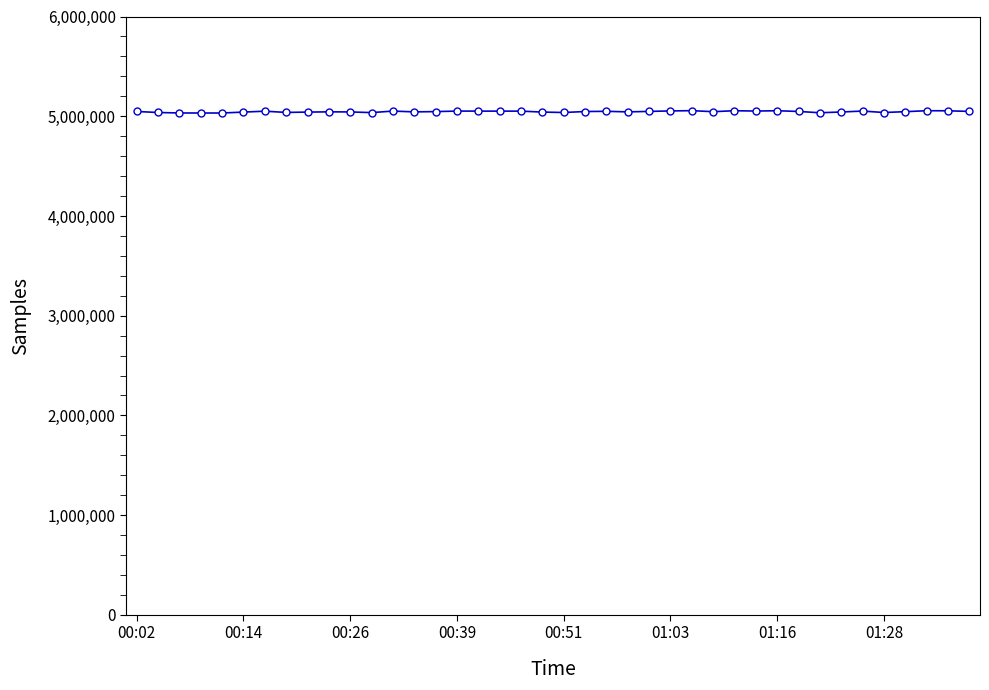

What is the greatest value displayed?

5055851